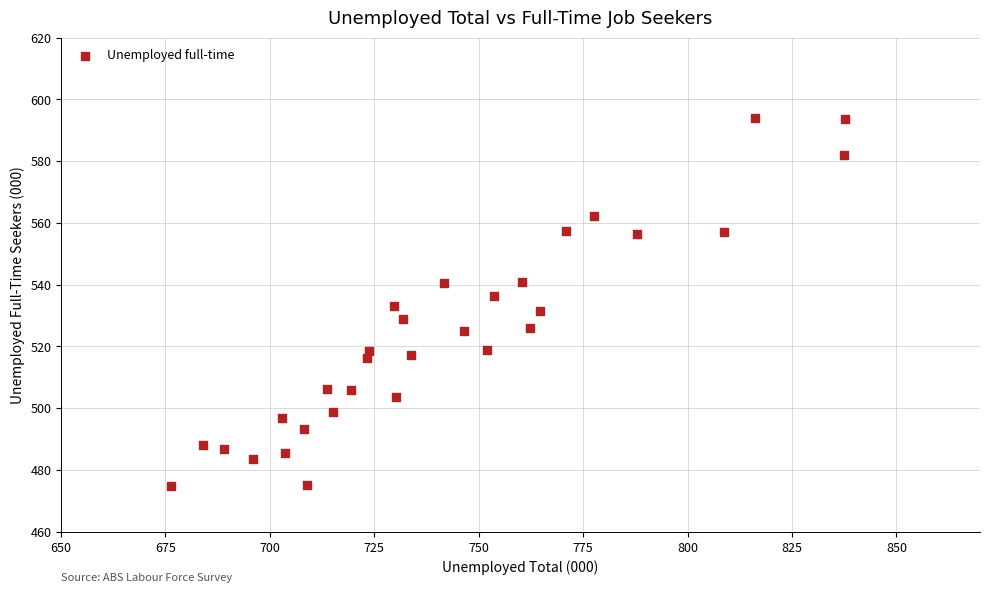

What is the range of X values (max minus min)?

161.2